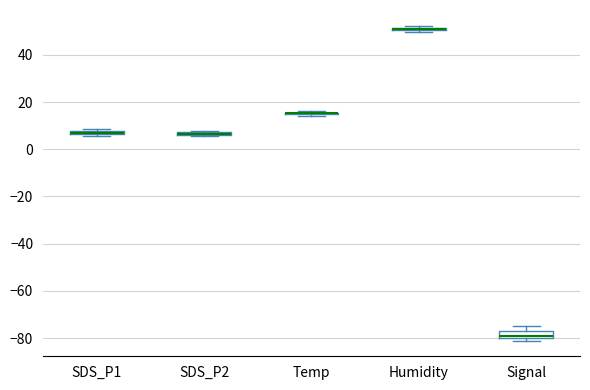

Where is the lower edge of the box for Signal on the y-axis? The values are not printed on the chart, so give them approximately, as read against the axis.

-80